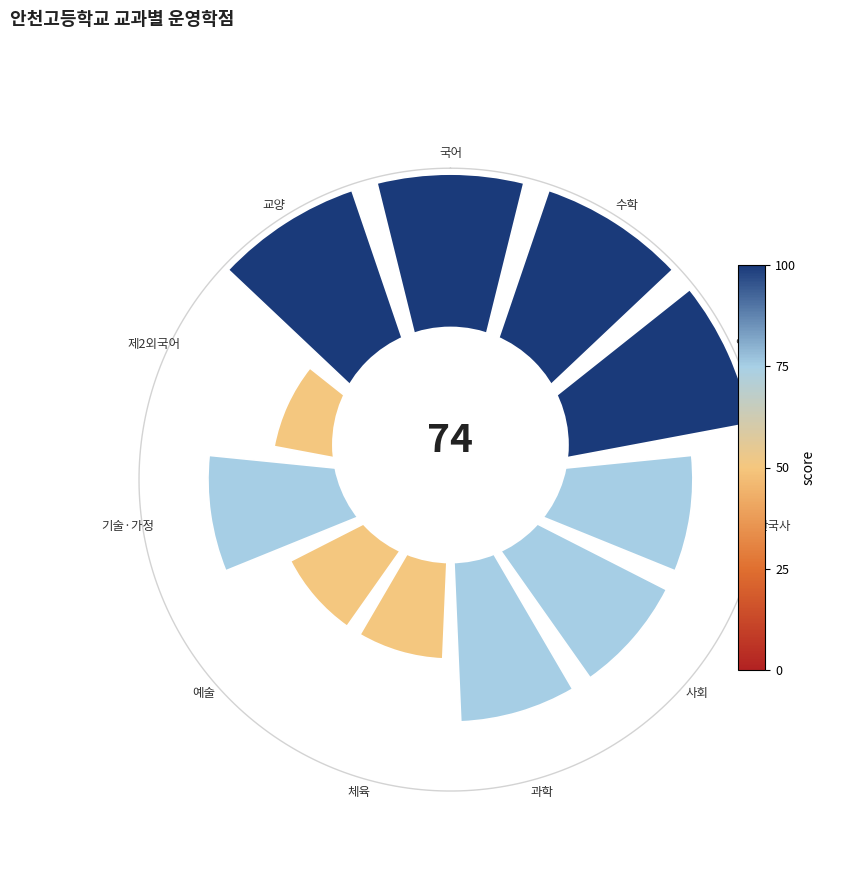

How many segments does this pie chart have?

11